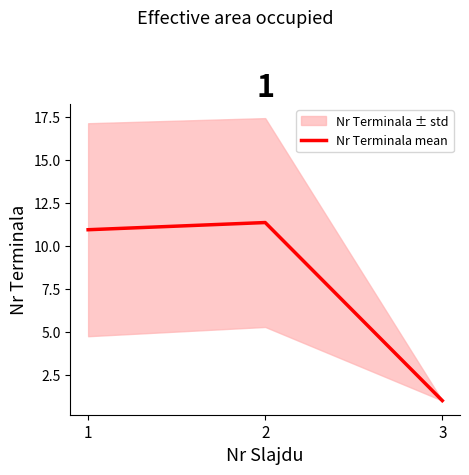

What is the sum of all values?

23.3